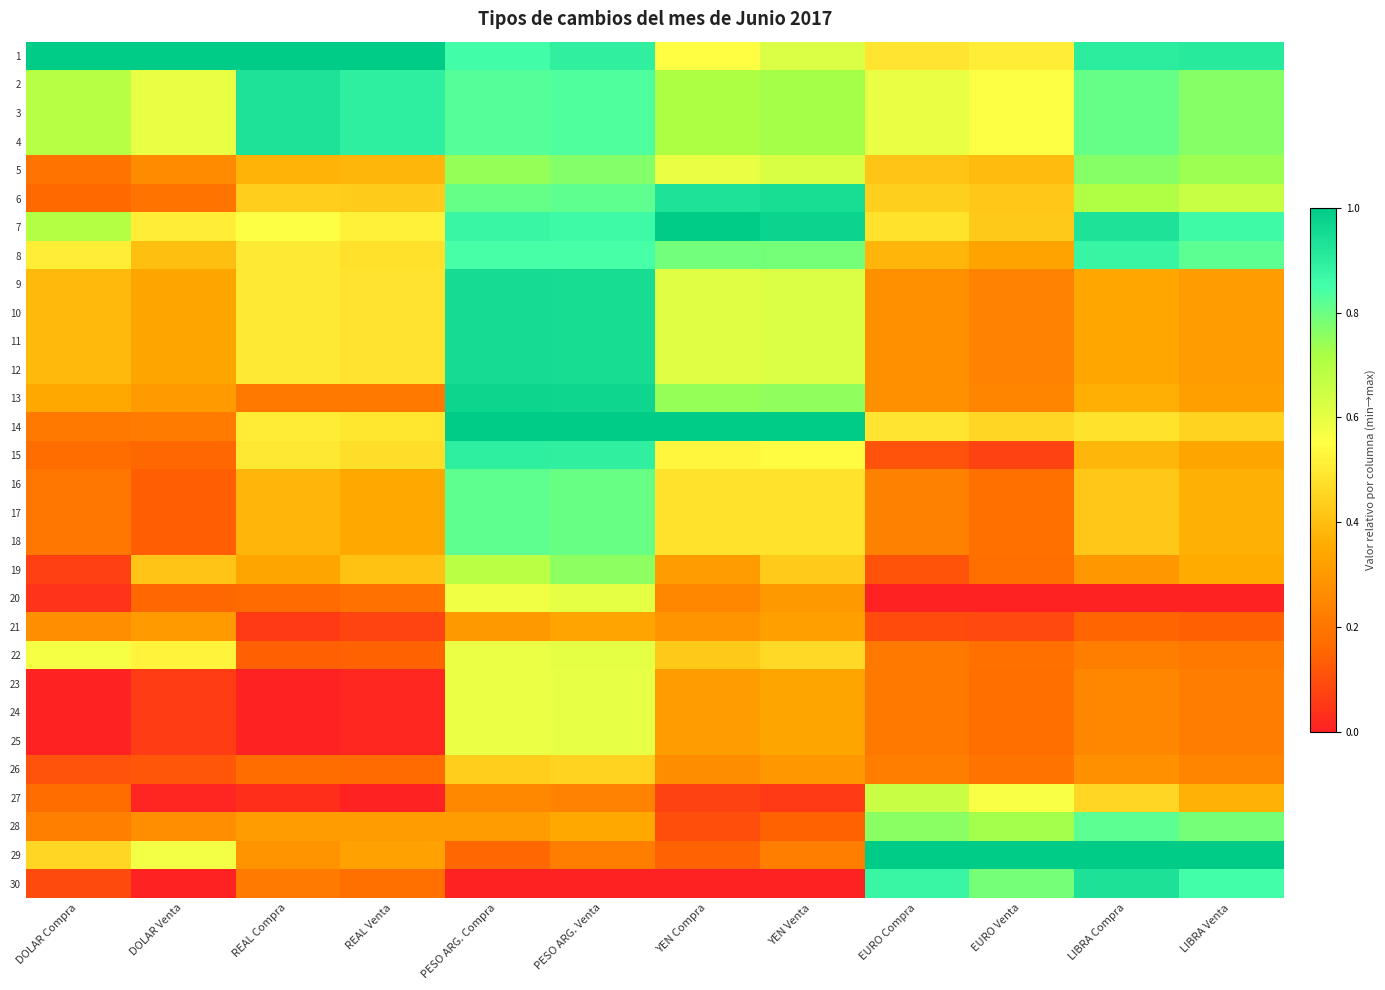

Which label corresponds to the largest value in the chart?

DOLAR Compra